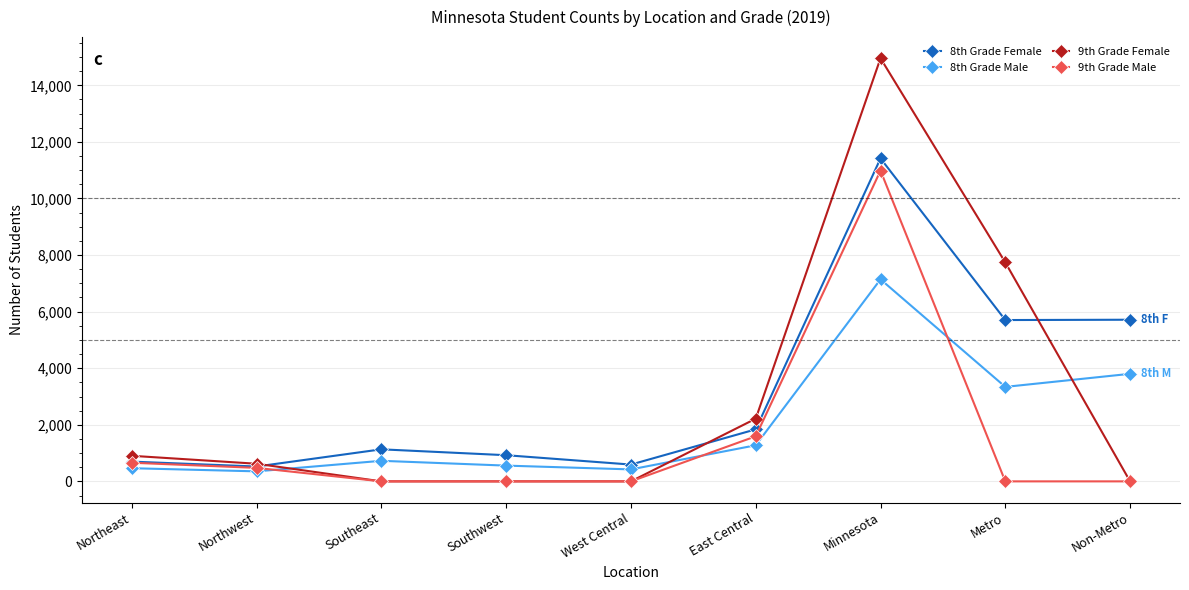

List the series in order of their peak value, lowest first.

8th Grade Male, 9th Grade Male, 8th Grade Female, 9th Grade Female